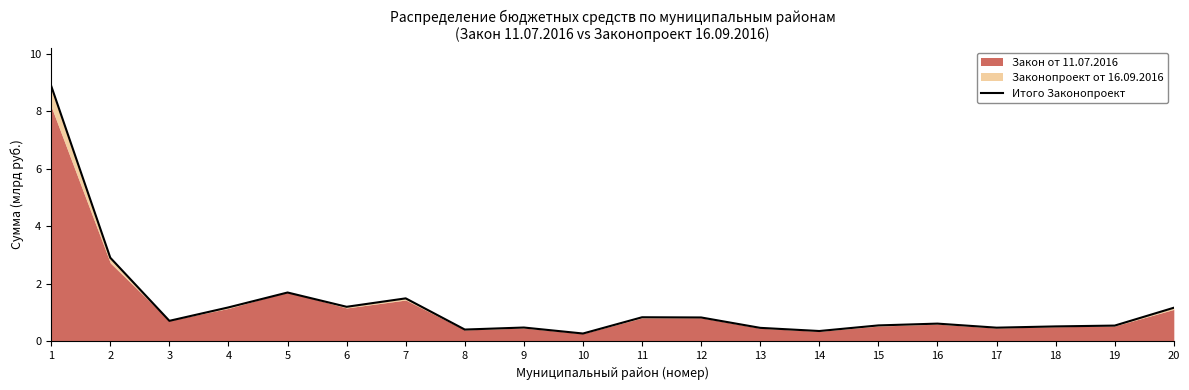

True or false: the data shows 1.7 at 5.

True